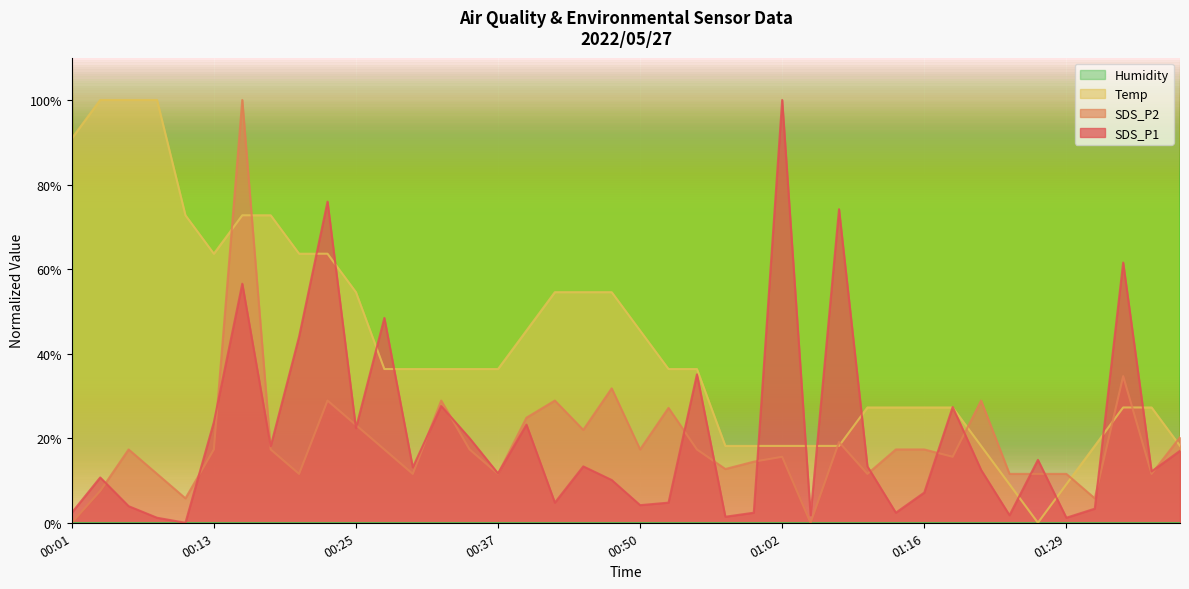

Reading left to right, transcribe all the data shown in this chart.

SDS_P1: 00:01=2.4	00:03=10.7	00:06=3.9	00:08=1.2	00:11=0.0	00:13=23.8	00:15=56.5	00:18=18.1	00:20=44.0	00:23=76.0	00:25=22.4	00:28=48.5	00:30=13.1	00:33=27.6	00:35=20.0	00:37=11.7	00:40=23.2	00:42=4.8	00:45=13.3	00:47=10.1	00:50=4.2	00:52=4.8	00:55=35.1	00:57=1.4	01:00=2.4	01:02=100.0	01:05=1.8	01:07=74.2	01:10=13.3	01:13=2.4	01:16=7.1	01:20=27.4	01:21=12.5	01:24=1.8	01:26=14.9	01:29=1.2	01:32=3.3	01:35=61.5	01:37=12.1	01:40=17.0
SDS_P2: 00:01=0.0	00:03=7.5	00:06=17.3	00:08=11.6	00:11=5.8	00:13=17.3	00:15=100.0	00:18=17.3	00:20=11.6	00:23=28.9	00:25=23.1	00:28=17.3	00:30=11.6	00:33=28.9	00:35=17.3	00:37=11.6	00:40=24.9	00:42=28.9	00:45=22.0	00:47=31.8	00:50=17.3	00:52=27.2	00:55=17.3	00:57=12.7	01:00=14.5	01:02=15.6	01:05=0.0	01:07=19.1	01:10=11.6	01:13=17.3	01:16=17.3	01:20=15.6	01:21=28.9	01:24=11.6	01:26=11.6	01:29=11.6	01:32=5.8	01:35=34.7	01:37=11.6	01:40=20.2
Temp: 00:01=90.9	00:03=100.0	00:06=100.0	00:08=100.0	00:11=72.7	00:13=63.6	00:15=72.7	00:18=72.7	00:20=63.6	00:23=63.6	00:25=54.5	00:28=36.4	00:30=36.4	00:33=36.4	00:35=36.4	00:37=36.4	00:40=45.5	00:42=54.5	00:45=54.5	00:47=54.5	00:50=45.5	00:52=36.4	00:55=36.4	00:57=18.2	01:00=18.2	01:02=18.2	01:05=18.2	01:07=18.2	01:10=27.3	01:13=27.3	01:16=27.3	01:20=27.3	01:21=18.2	01:24=9.1	01:26=0.0	01:29=9.1	01:32=18.2	01:35=27.3	01:37=27.3	01:40=18.2